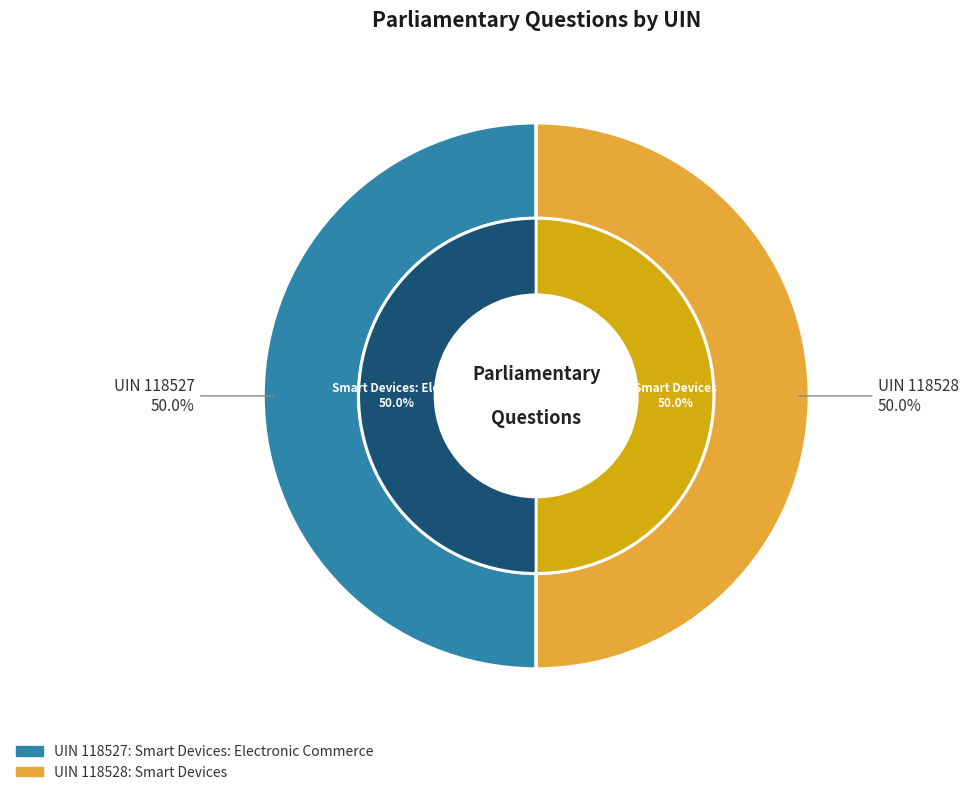

Which category accounts for the majority?

Smart Devices (UIN 118528)